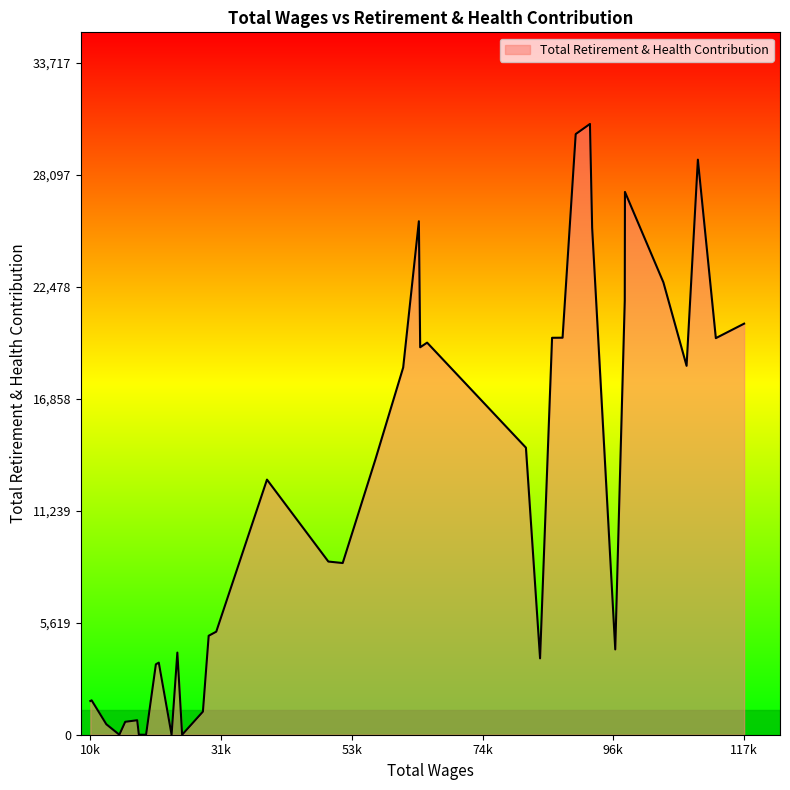

What is the average value?

11601